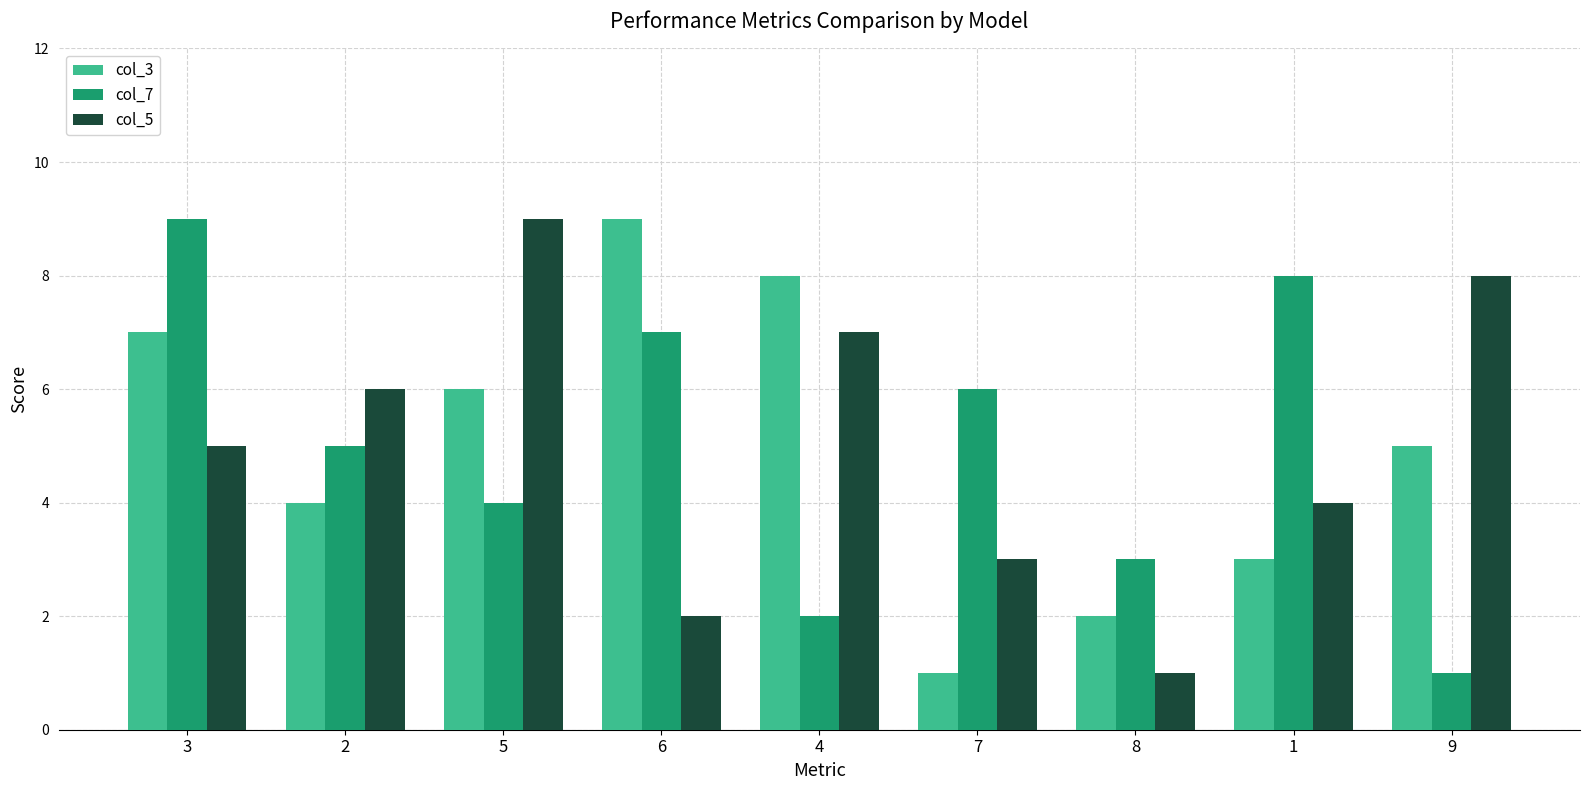

What is the total value across all series at 9?

14